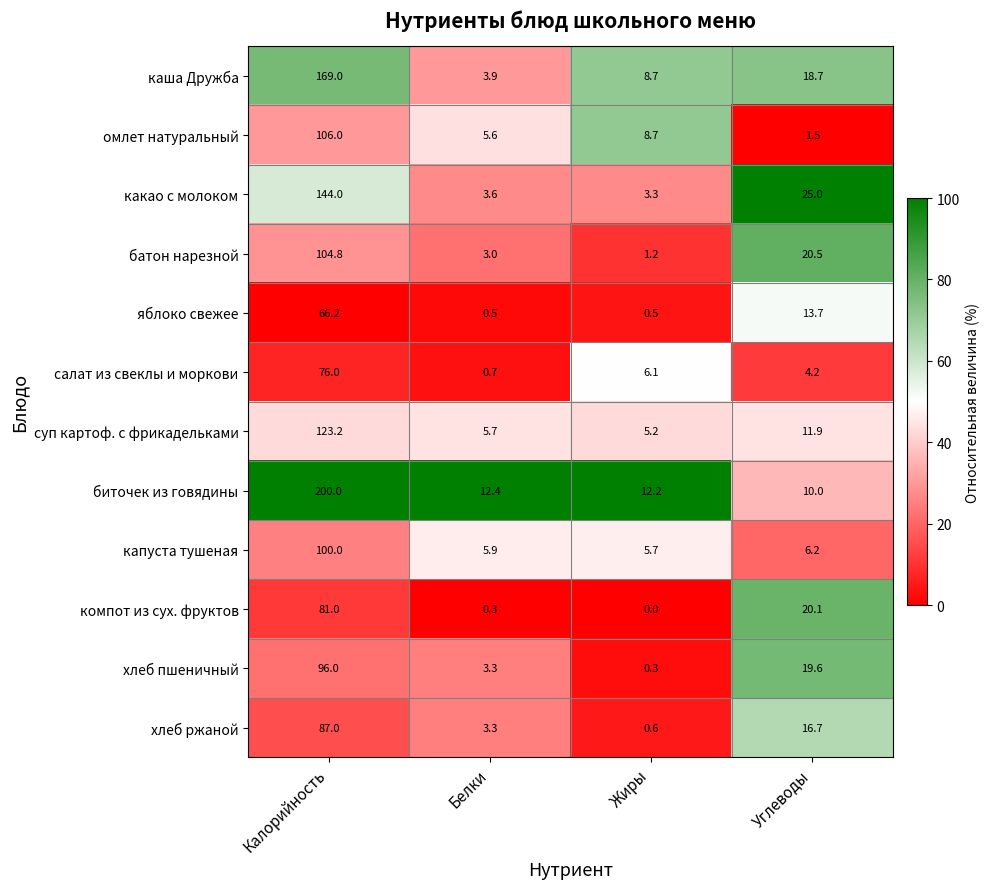

What is the average value of the суп картоф. с фрикадельками series?

36.5